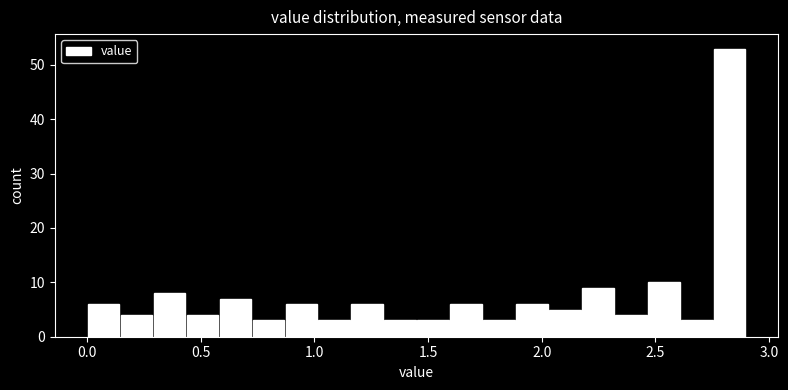

Read against the x-axis, roughly where is the centre of the tallest bar?

2.85